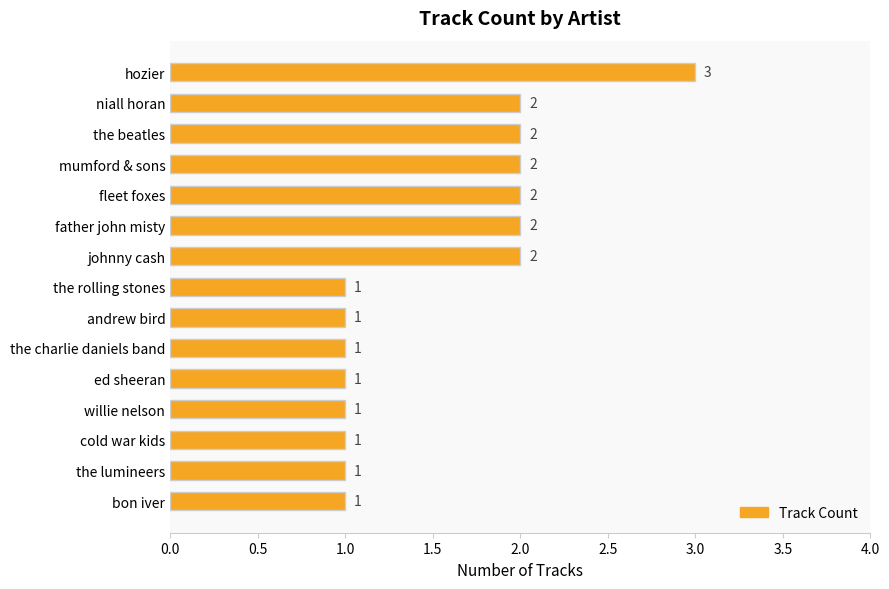

Count the number of categories in the chart.

15